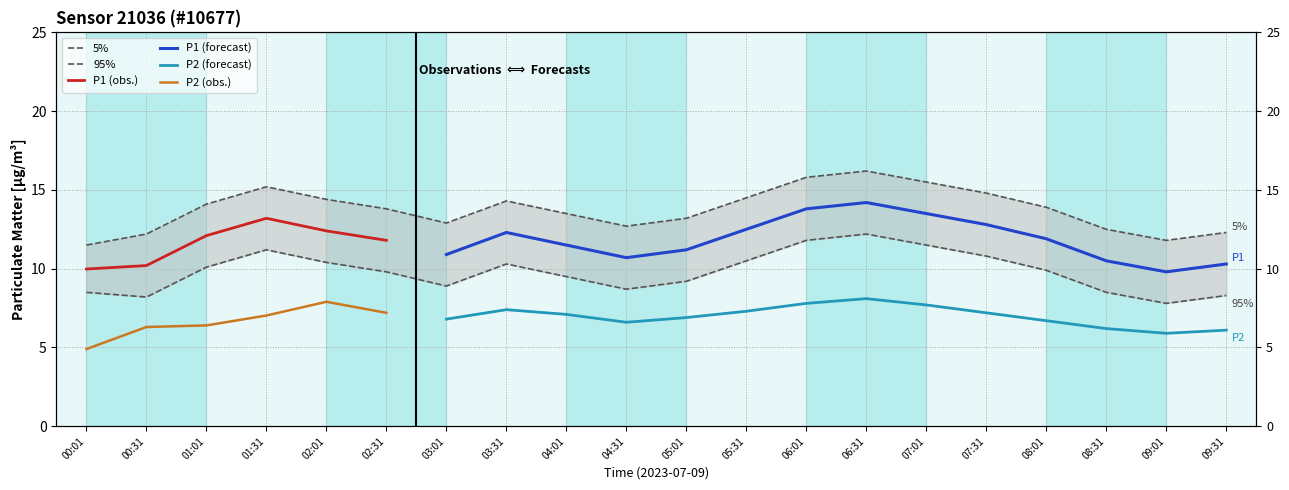

Read the value at 04:31.

12.7